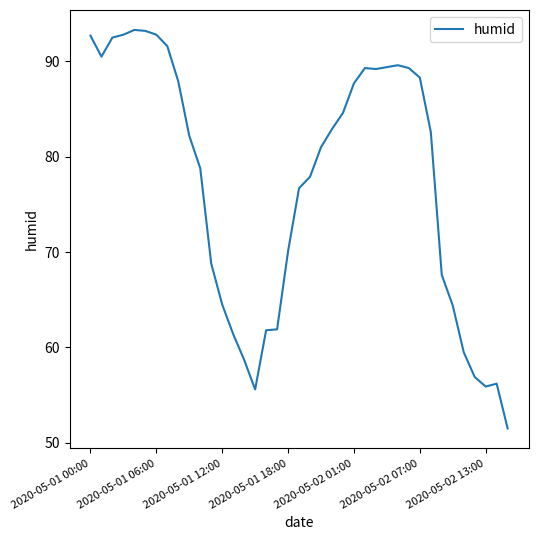

What is the smallest value displayed?

51.5